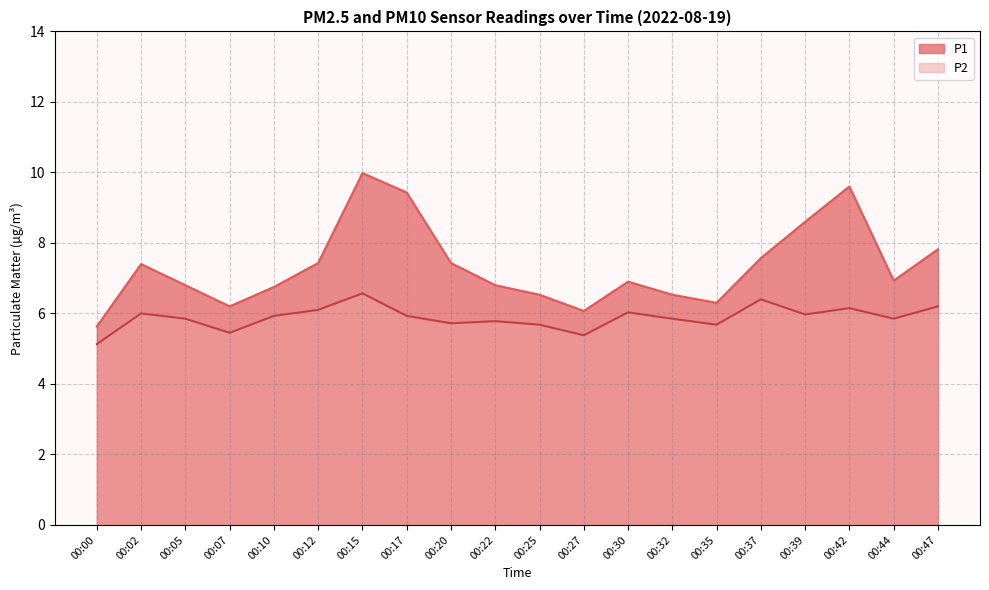

At how many categories does at least one series exceed 7?

9